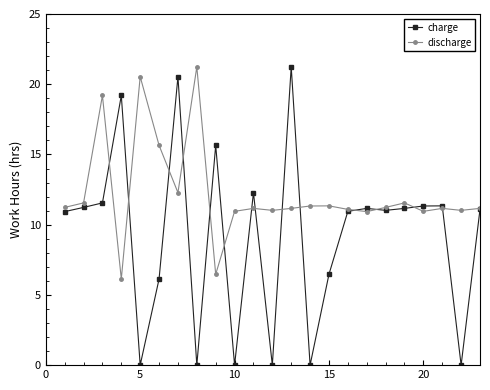

Which series has the largest range (max minus min)?

charge